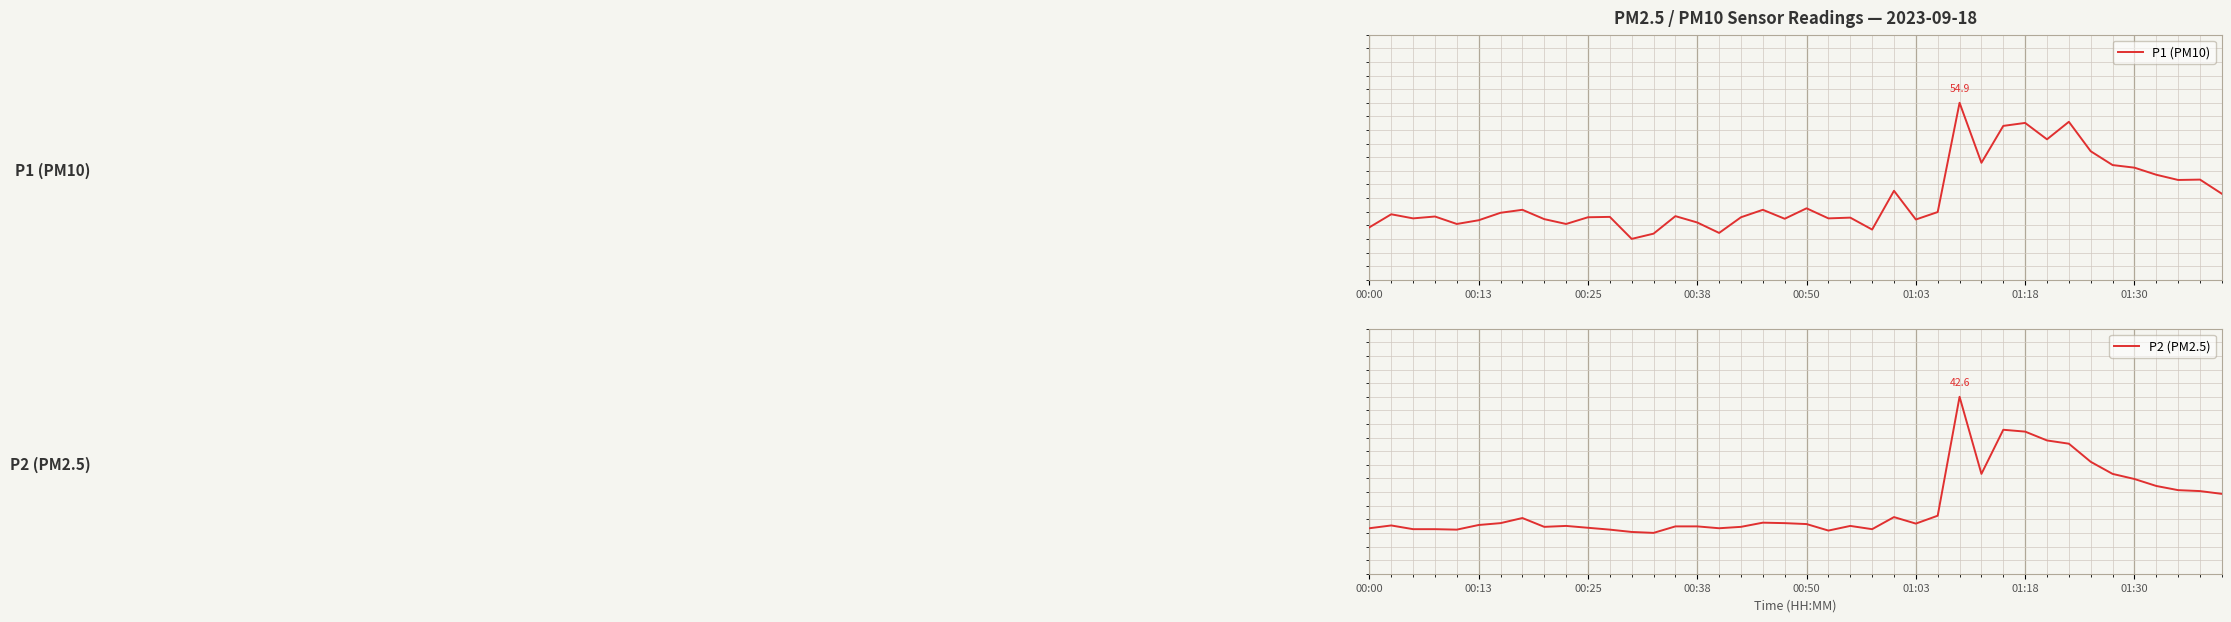

The value of P1 (PM10) at 34 is 0.5. True or false?

True